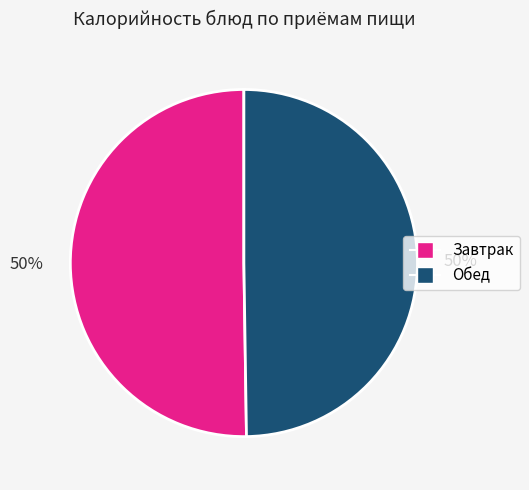

To the nearest percent, what is the average slice percentage?

50%